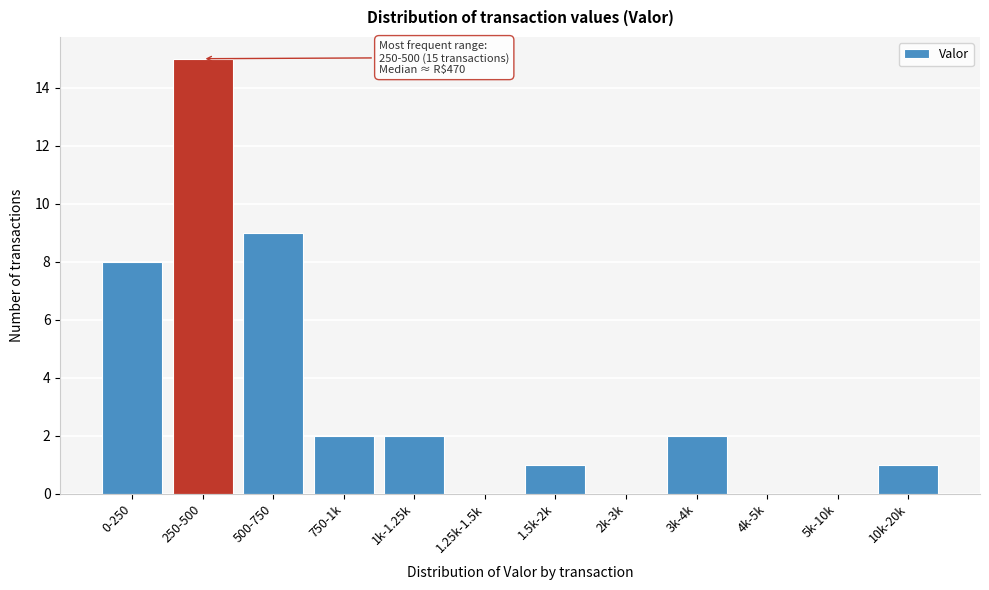

Reading right to left, transcribe all the data shown in this chart.

10k-20k=1	5k-10k=0	4k-5k=0	3k-4k=2	2k-3k=0	1.5k-2k=1	1.25k-1.5k=0	1k-1.25k=2	750-1k=2	500-750=9	250-500=15	0-250=8